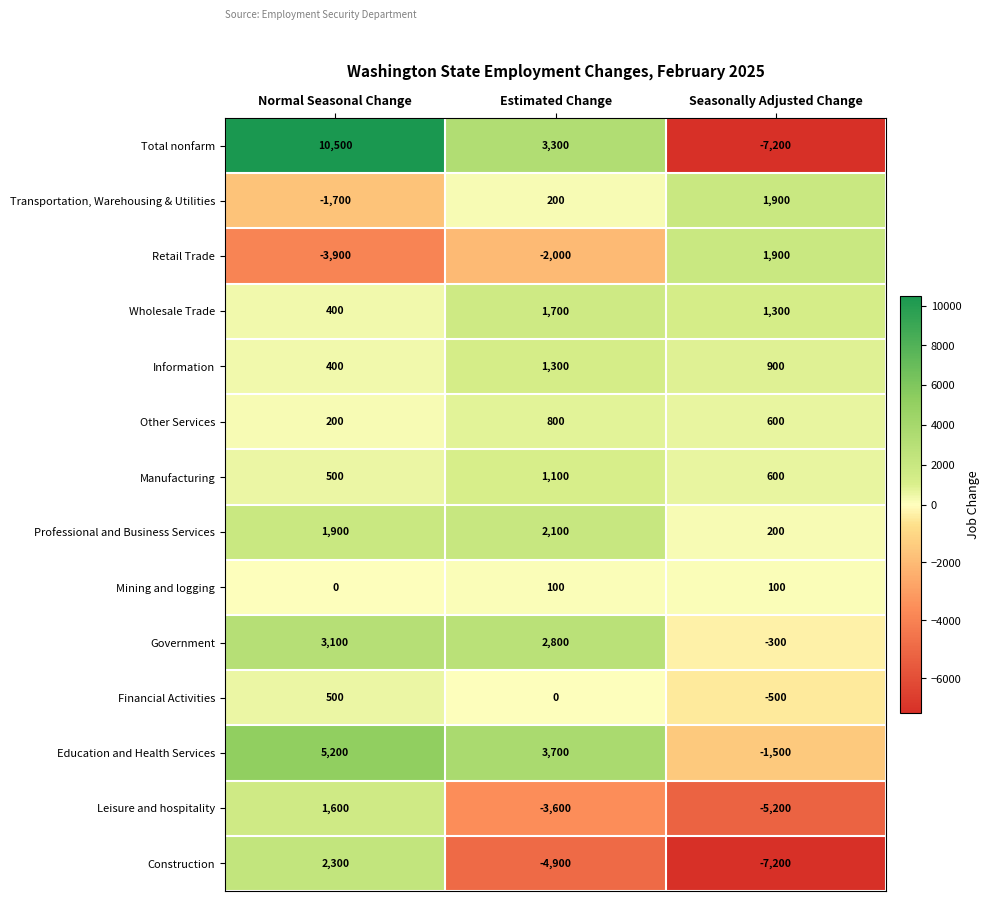

What is the difference between the highest and lowest values at Normal Seasonal Change?

14400